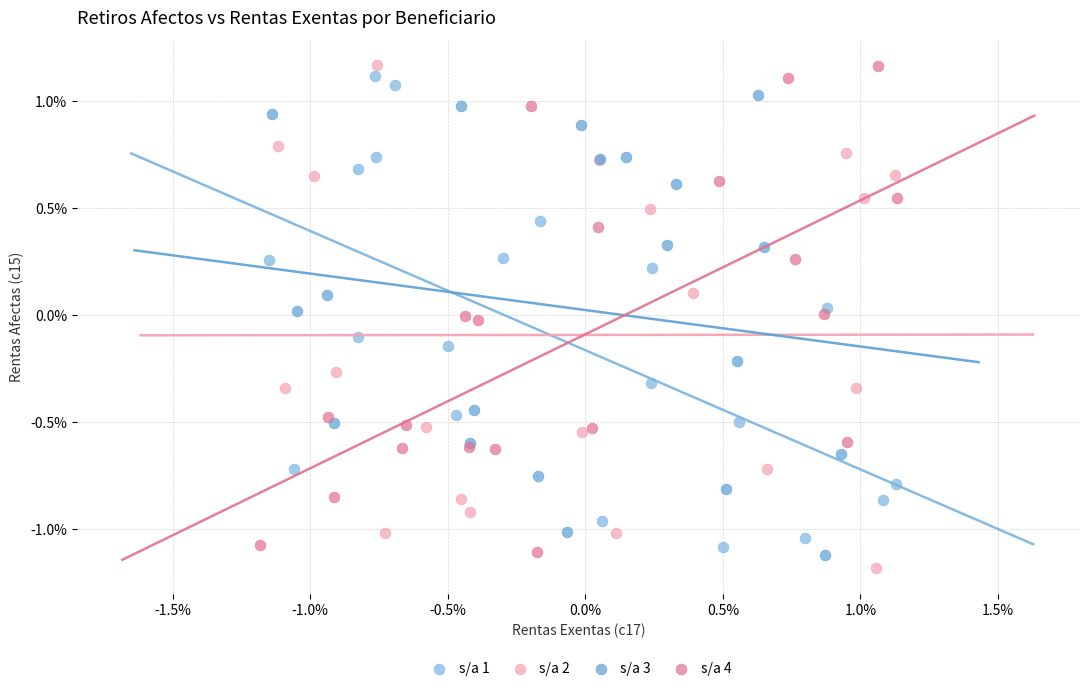

What are all the series names shown in the legend?

s/a 1, s/a 2, s/a 3, s/a 4